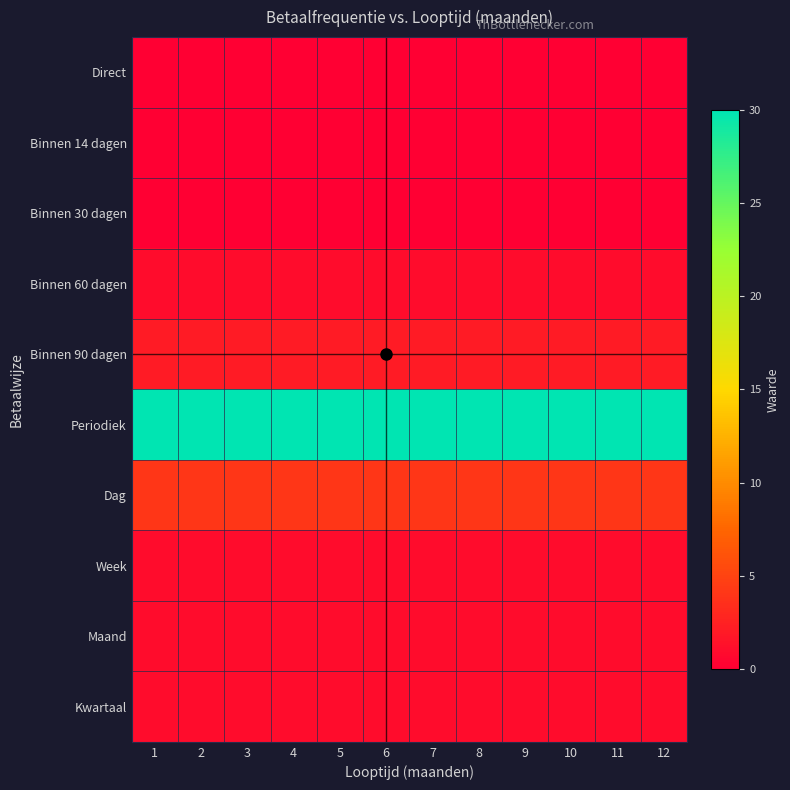

What is the total value across all series at 3?

40